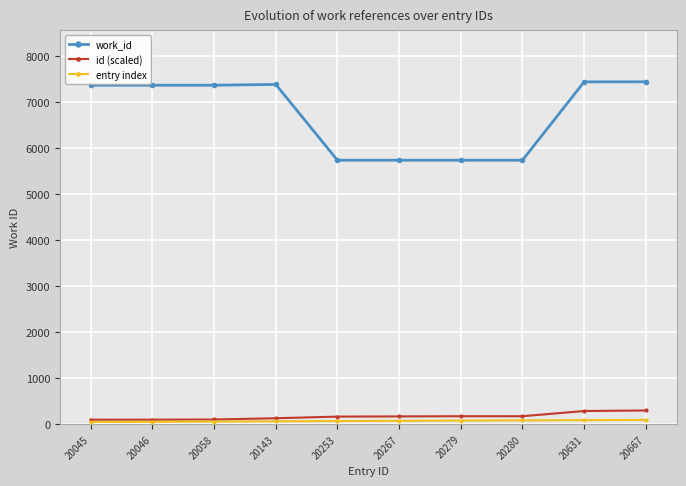

Rank the series at 20267 from lowest to highest value.

entry index, id (scaled), work_id